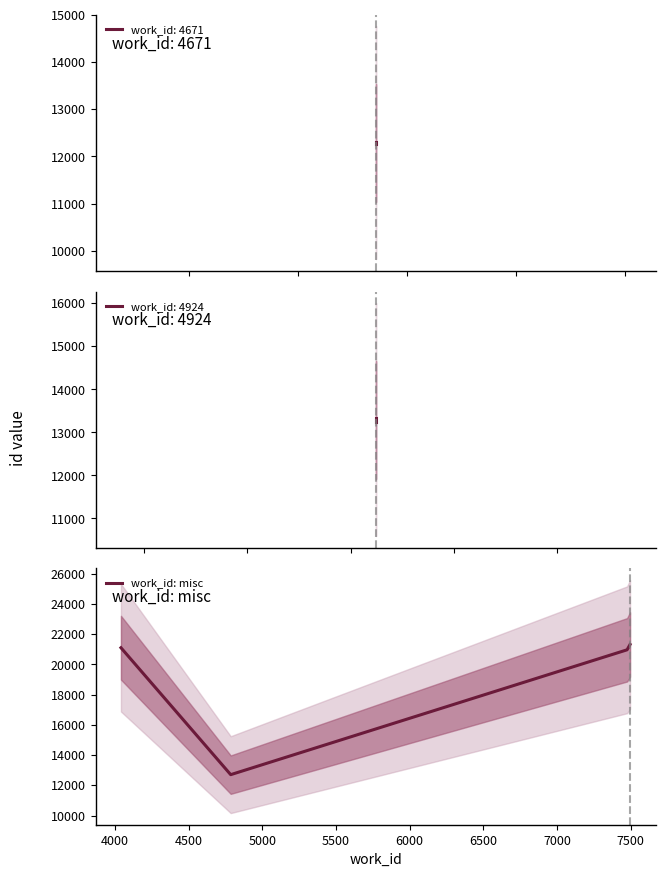

True or false: work_id: misc has more than 0 interior local peaks.

False